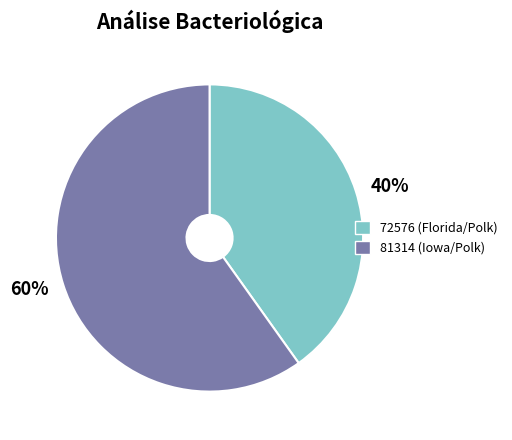

How many slices are in this pie chart?

2